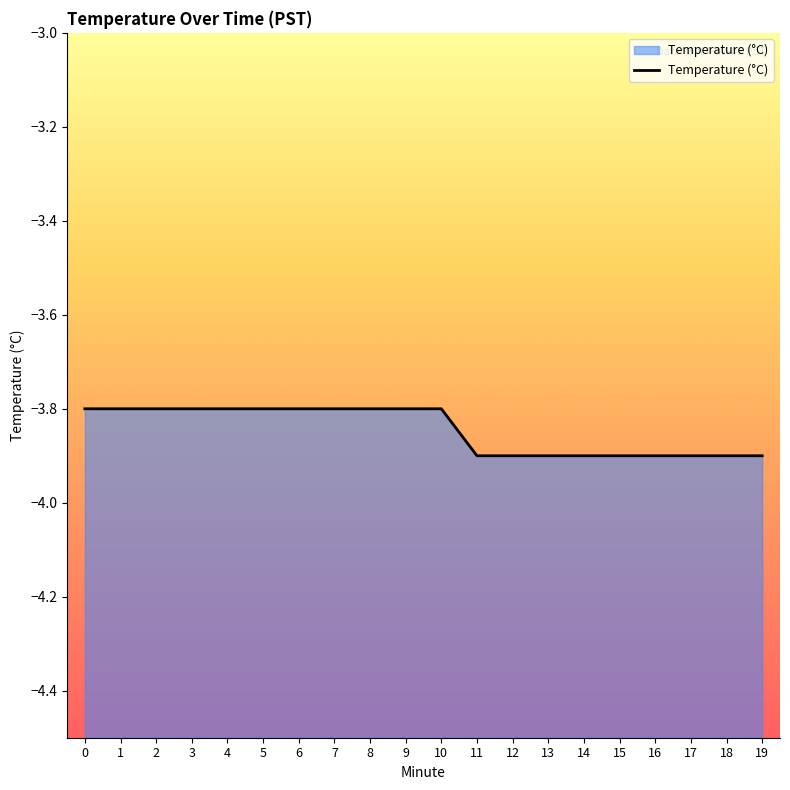

The value at 5 is -2.5. True or false?

False